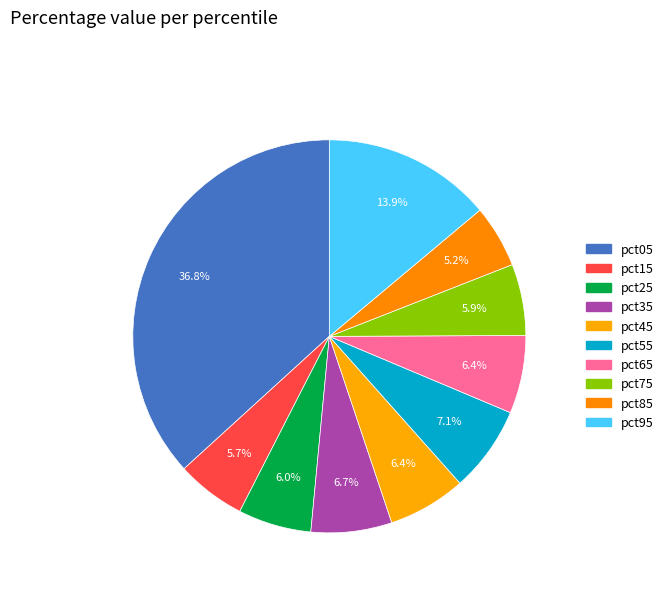

True or false: pct45 accounts for 6% of the total.

True